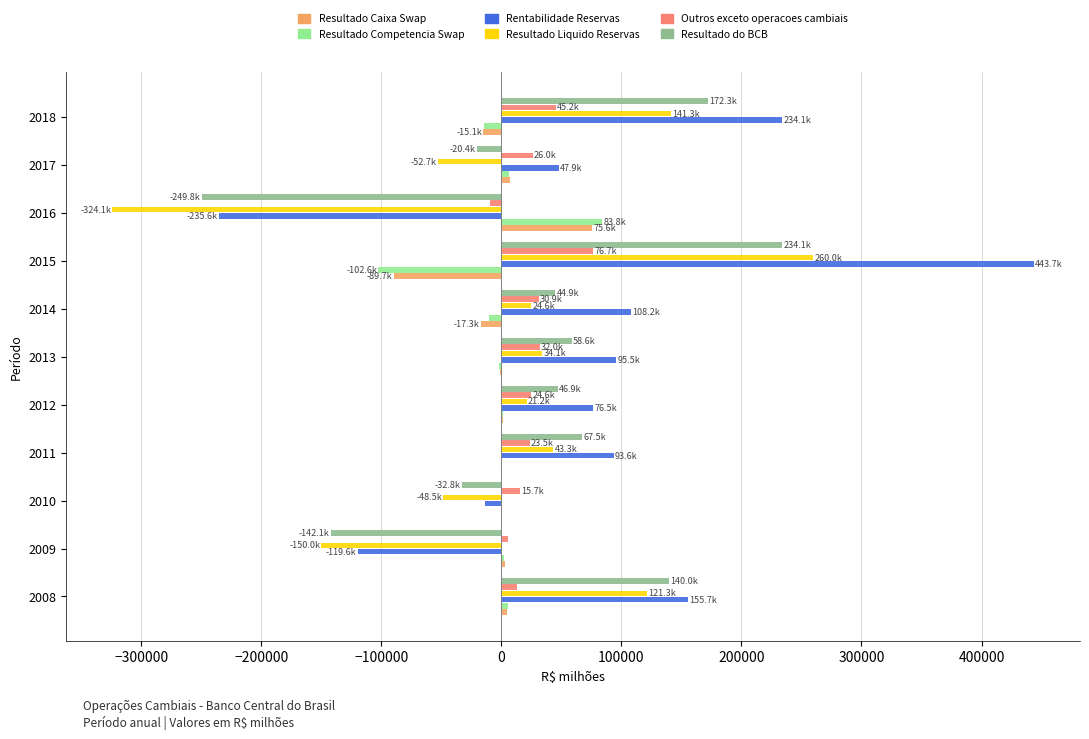

What are all the series names shown in the legend?

Resultado Caixa Swap, Resultado Competencia Swap, Rentabilidade Reservas, Resultado Liquido Reservas, Outros exceto operacoes cambiais, Resultado do BCB